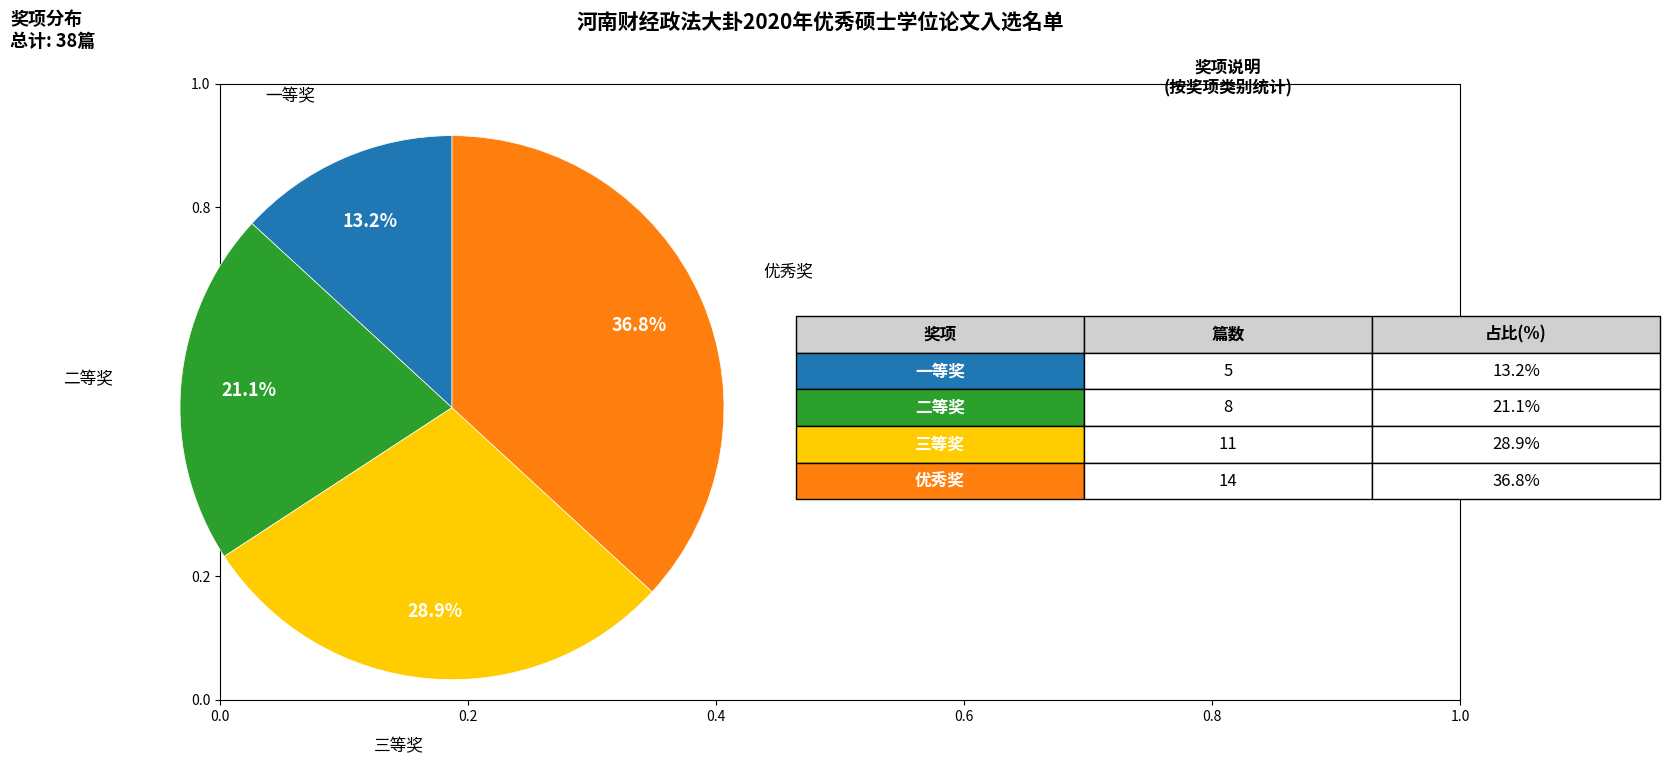

Does any single category account for the majority?

No